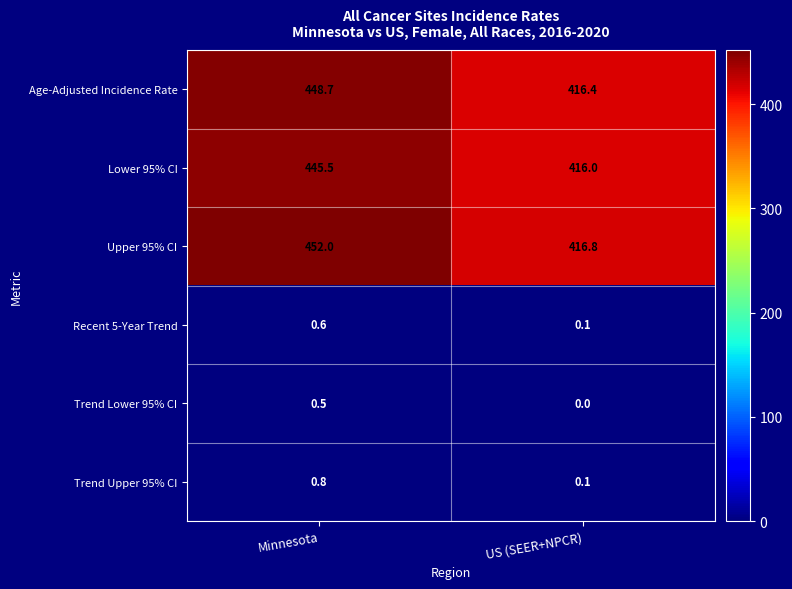

Reading right to left, transcribe all the data shown in this chart.

Age-Adjusted Incidence Rate: 416.4	448.7
Lower 95% CI: 416.0	445.5
Upper 95% CI: 416.8	452.0
Recent 5-Year Trend: 0.1	0.6
Trend Lower 95% CI: 0.0	0.5
Trend Upper 95% CI: 0.1	0.8